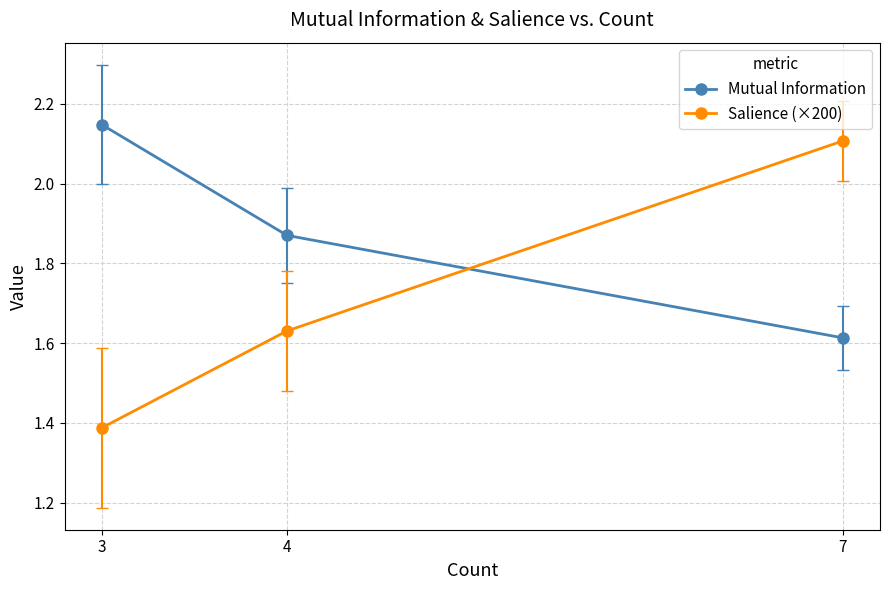

Where is Salience (×200) nearest to the value 1?

3